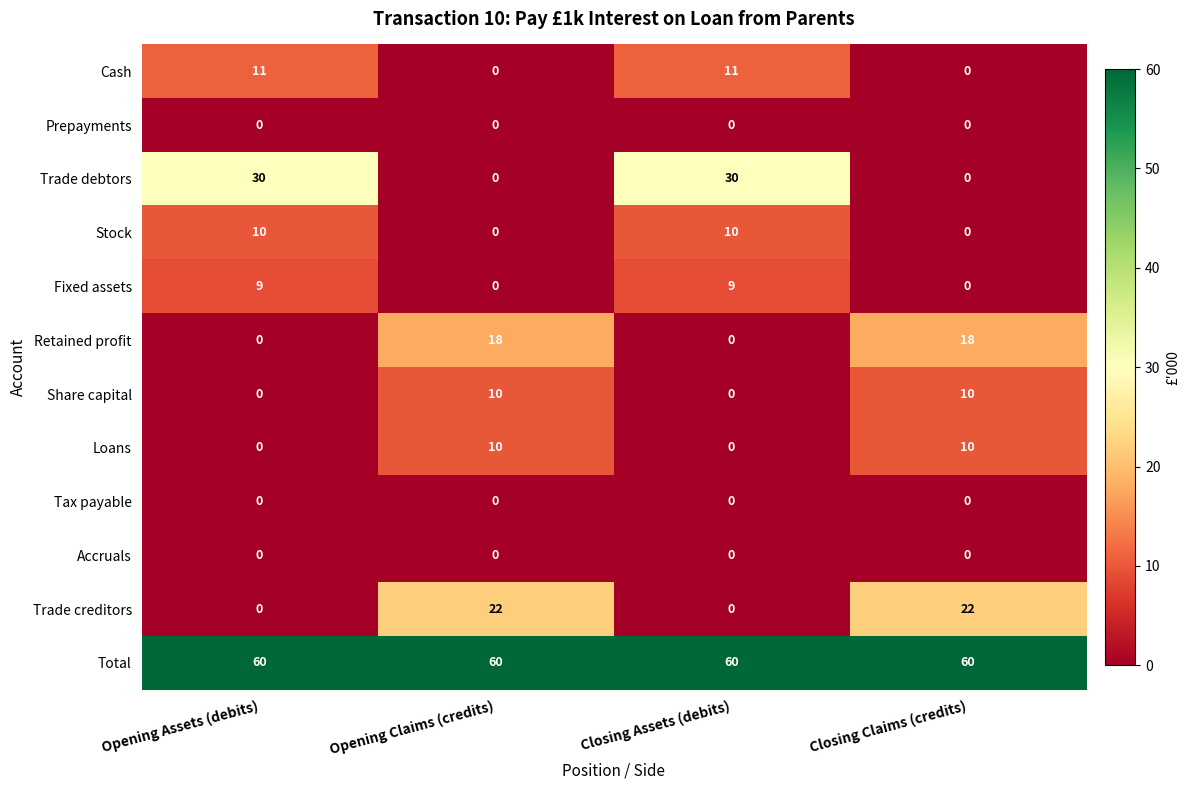

What value does the Trade debtors series have at Closing Assets (debits), to the nearest 5?

30